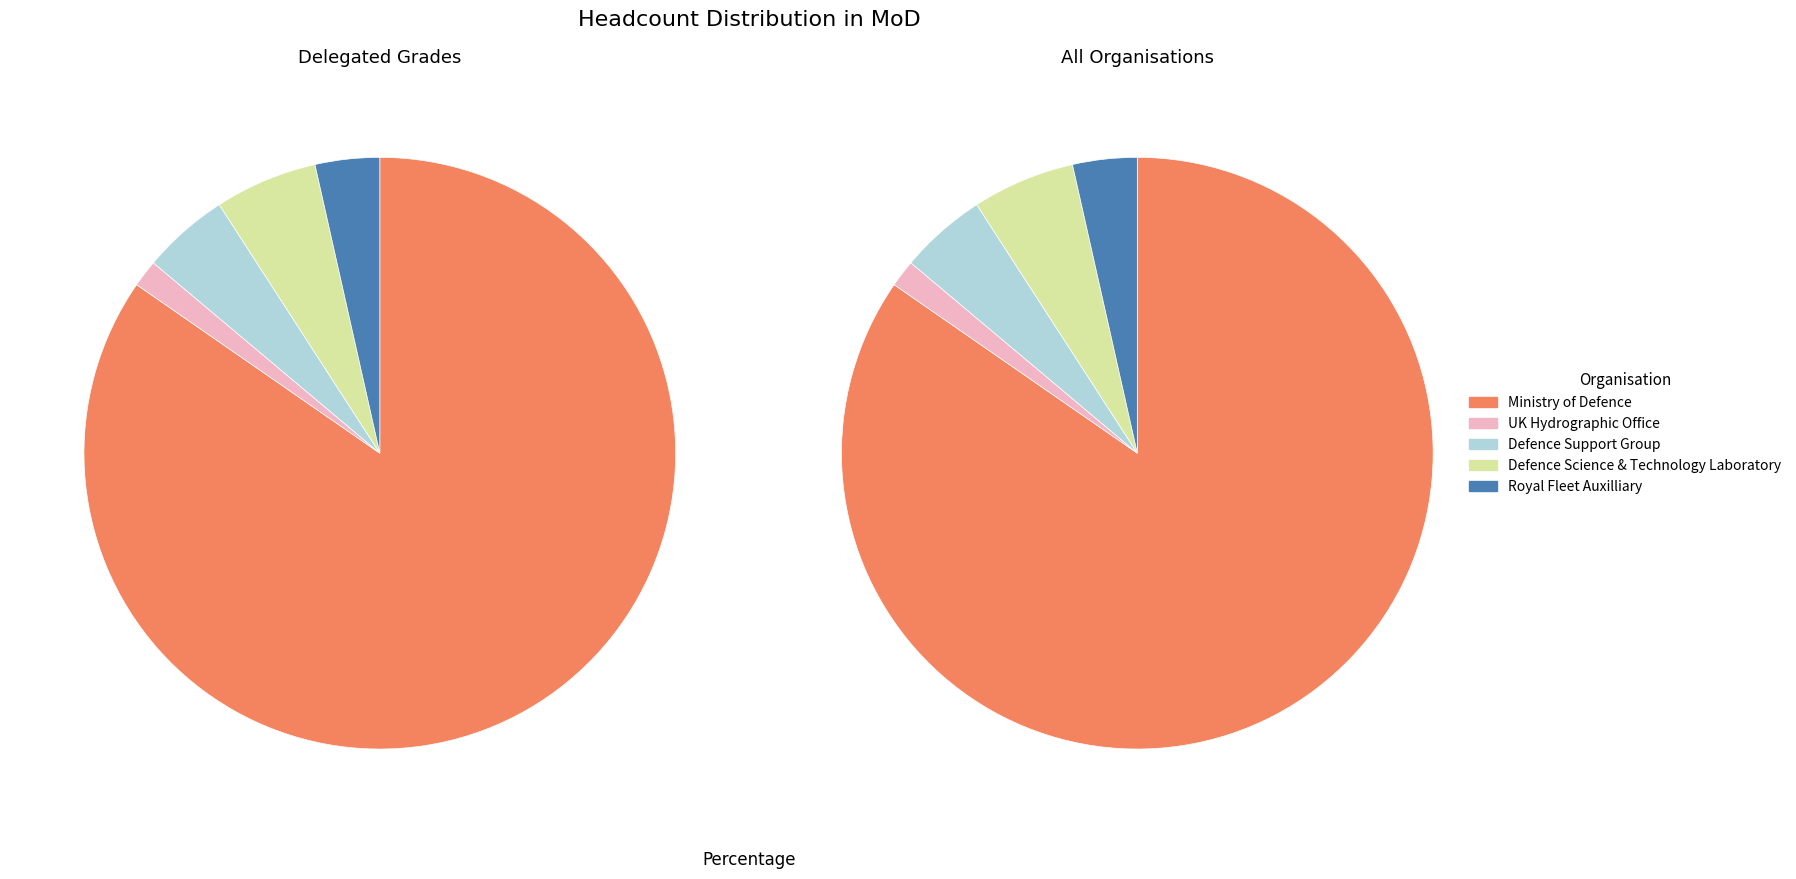

What portion of the pie excludes Ministry of Defence?

15.4%